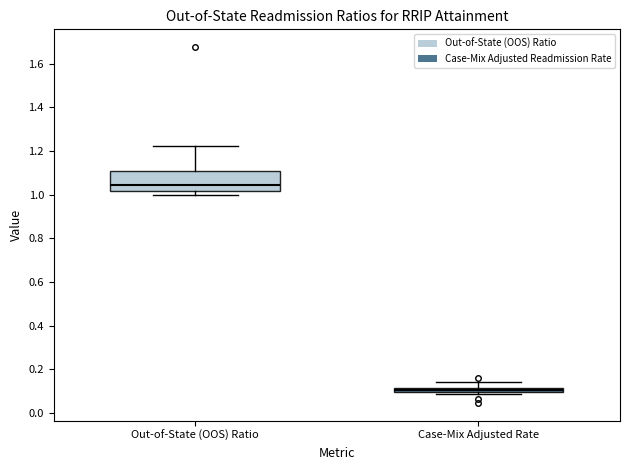

Where does the upper whisker of the box for Case-Mix Adjusted Rate end on the y-axis? The values are not printed on the chart, so give them approximately, as read against the axis.

0.14